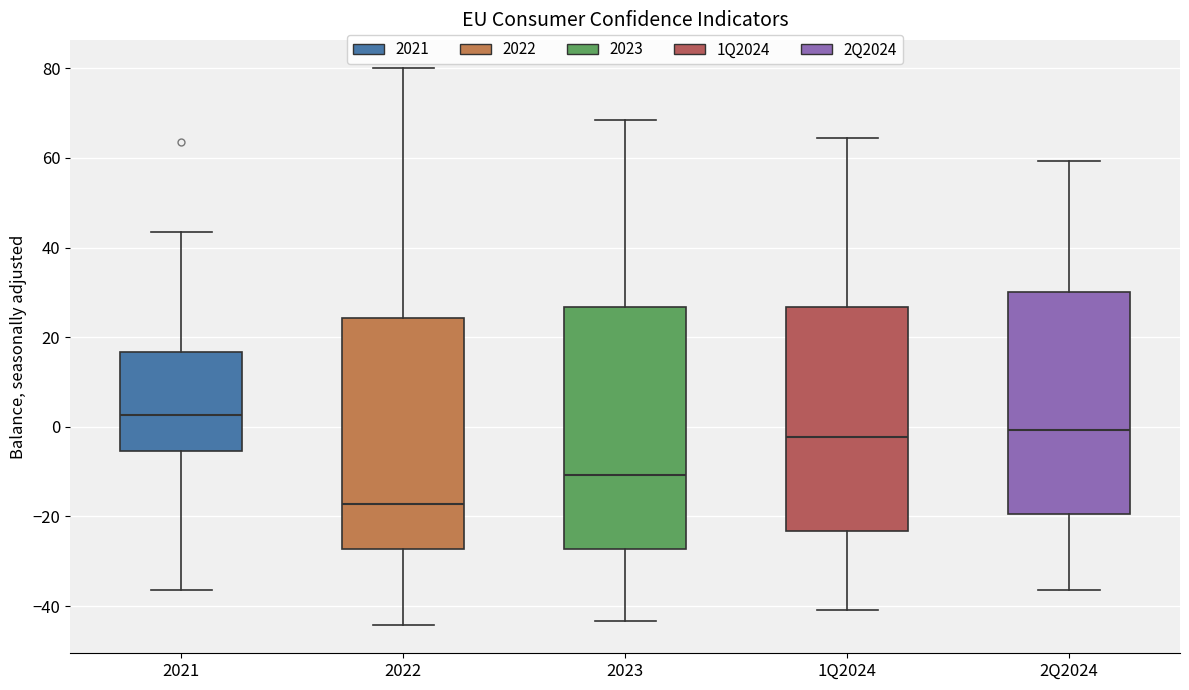

Reading left to right, transcribe this box plot: for each box, give where its median line is, the range the box spans, and where its two whiskers end, as read against the y-axis. The values are not printed on the chart, so give them approximately, as read against the axis.

2021: median 2, box -6 to 16, whiskers -36 to 44
2022: median -18, box -28 to 24, whiskers -44 to 80
2023: median -10, box -28 to 26, whiskers -44 to 68
1Q2024: median -2, box -24 to 26, whiskers -40 to 64
2Q2024: median 0, box -20 to 30, whiskers -36 to 60